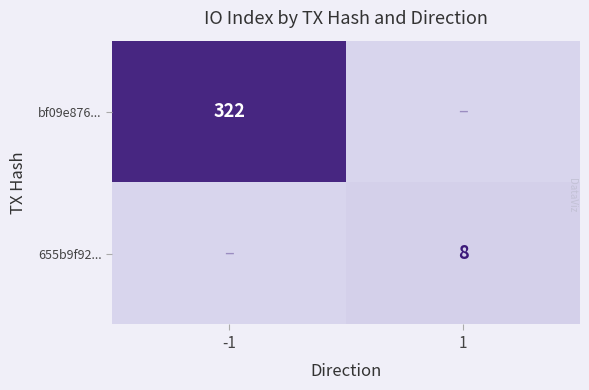

At which category does the chart reach its minimum across all series?

1